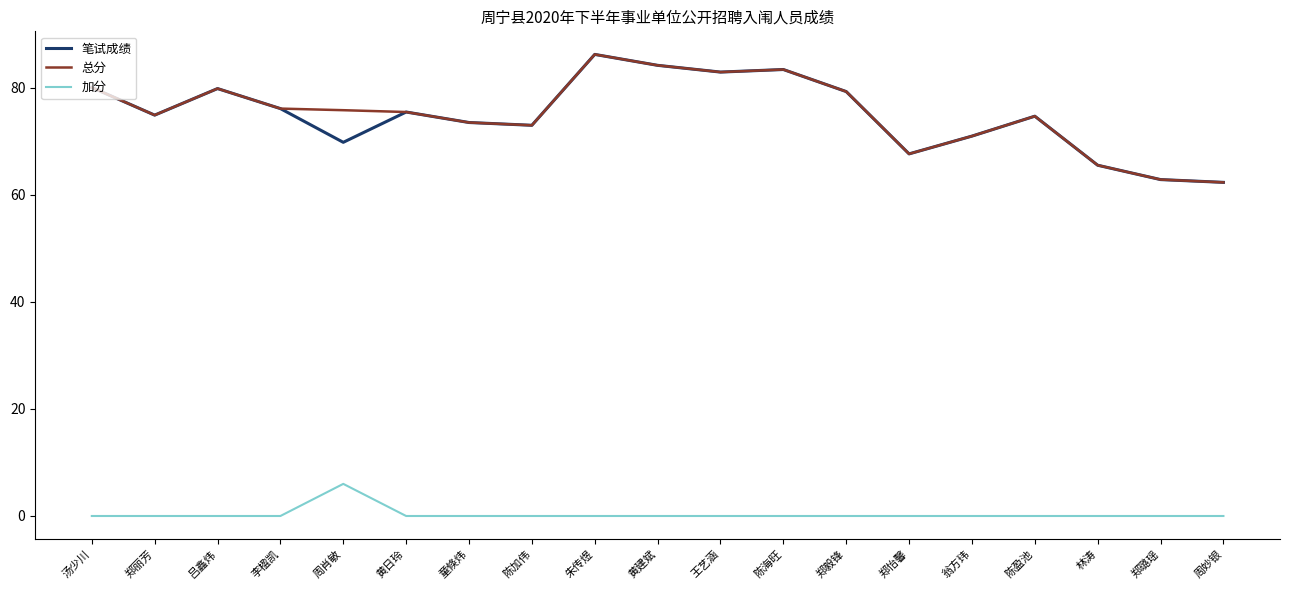

What is the difference between the second highest and second lowest values in the 笔试成绩 series?

21.3